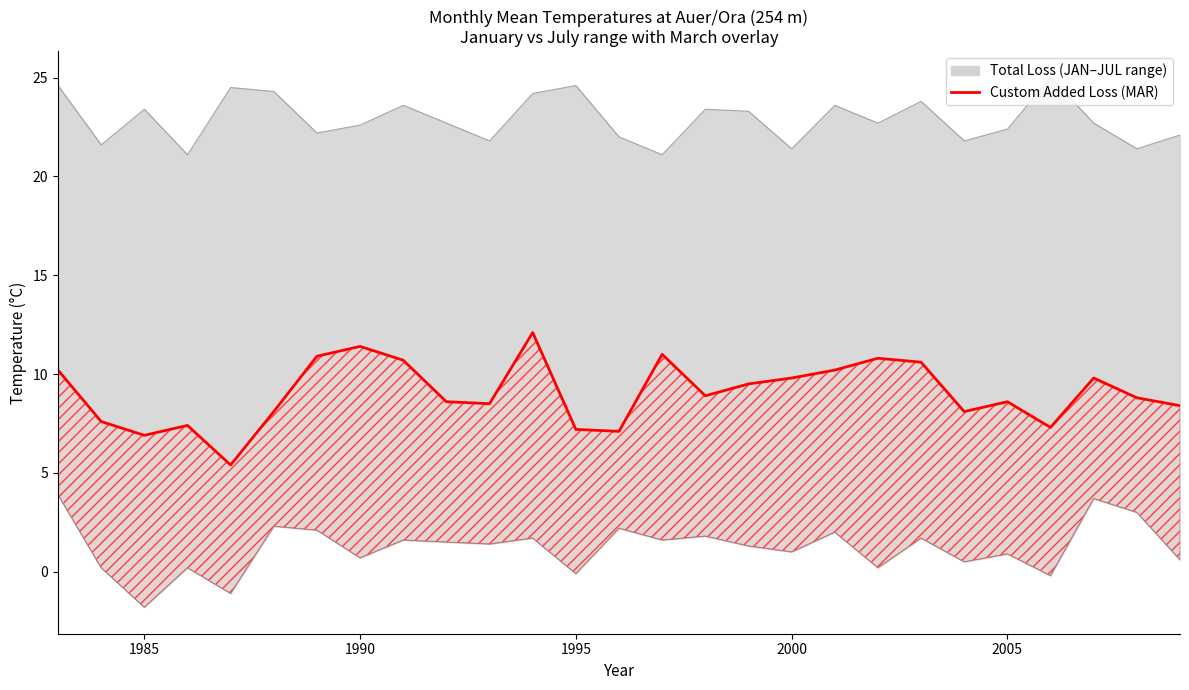

True or false: there are more than 0 points higher than both neighbors.

True